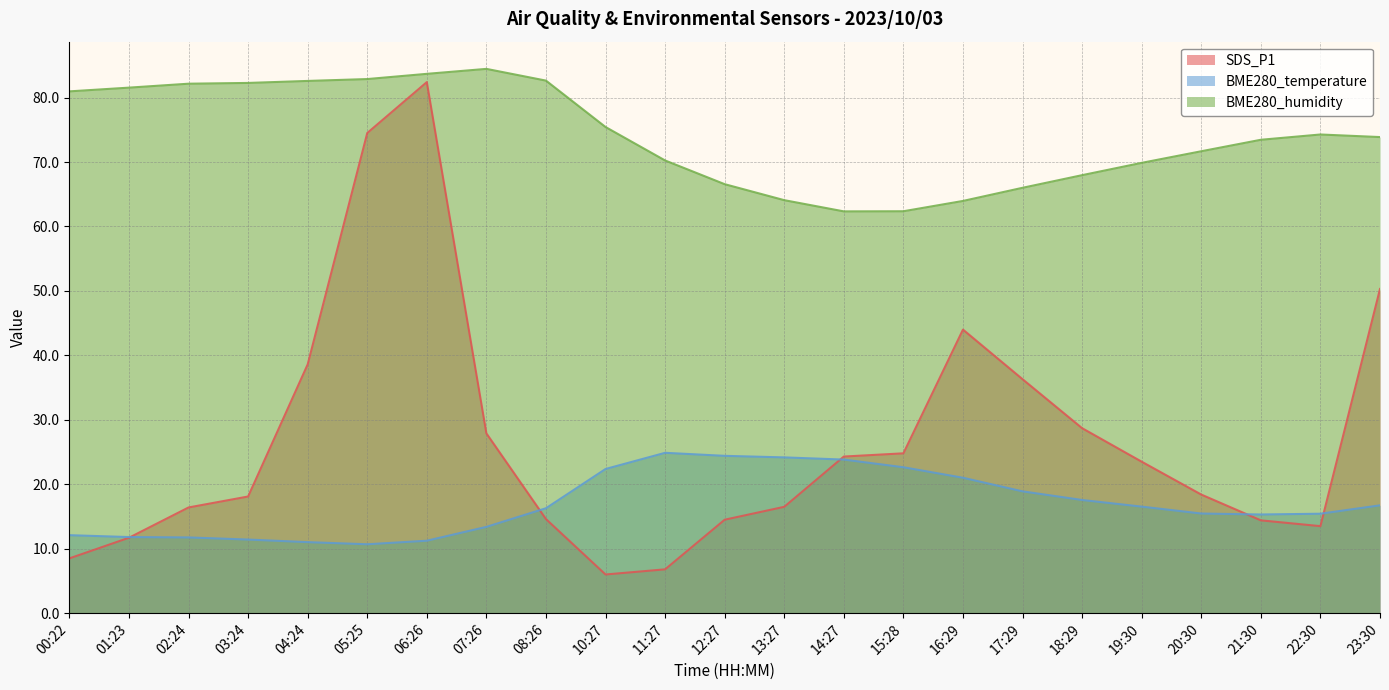

What position from the left is 04:24?

5